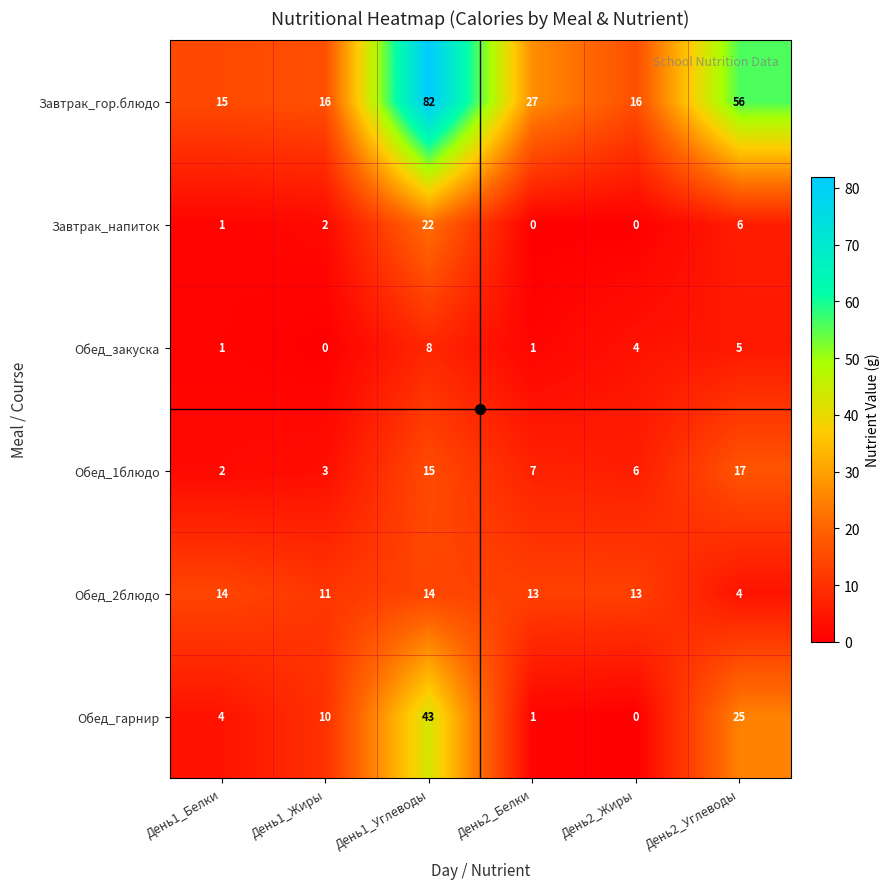

How many positive values does the Обед_закуска series have?

5